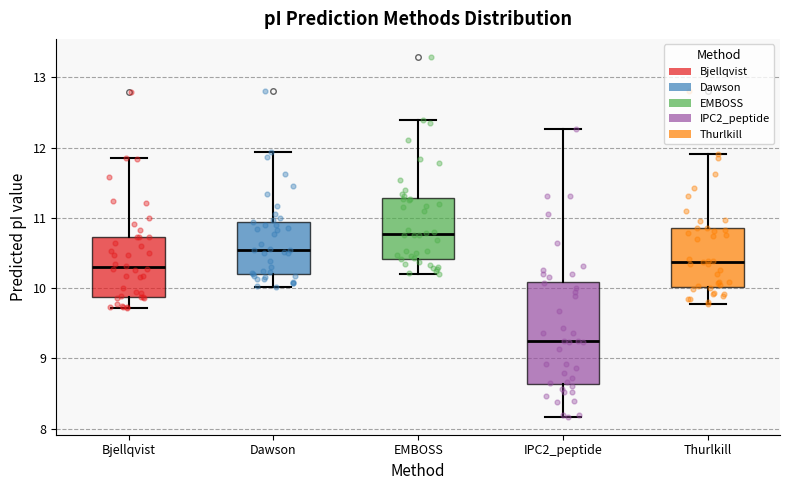

Reading left to right, transcribe this box plot: for each box, give where its median line is, the range the box spans, and where its two whiskers end, as read against the y-axis. The values are not printed on the chart, so give them approximately, as read against the axis.

Bjellqvist: median 10.3, box 9.9 to 10.7, whiskers 9.7 to 11.9
Dawson: median 10.5, box 10.2 to 10.9, whiskers 10.0 to 11.9
EMBOSS: median 10.8, box 10.4 to 11.3, whiskers 10.2 to 12.4
IPC2_peptide: median 9.2, box 8.6 to 10.1, whiskers 8.2 to 12.3
Thurlkill: median 10.4, box 10.0 to 10.9, whiskers 9.8 to 11.9